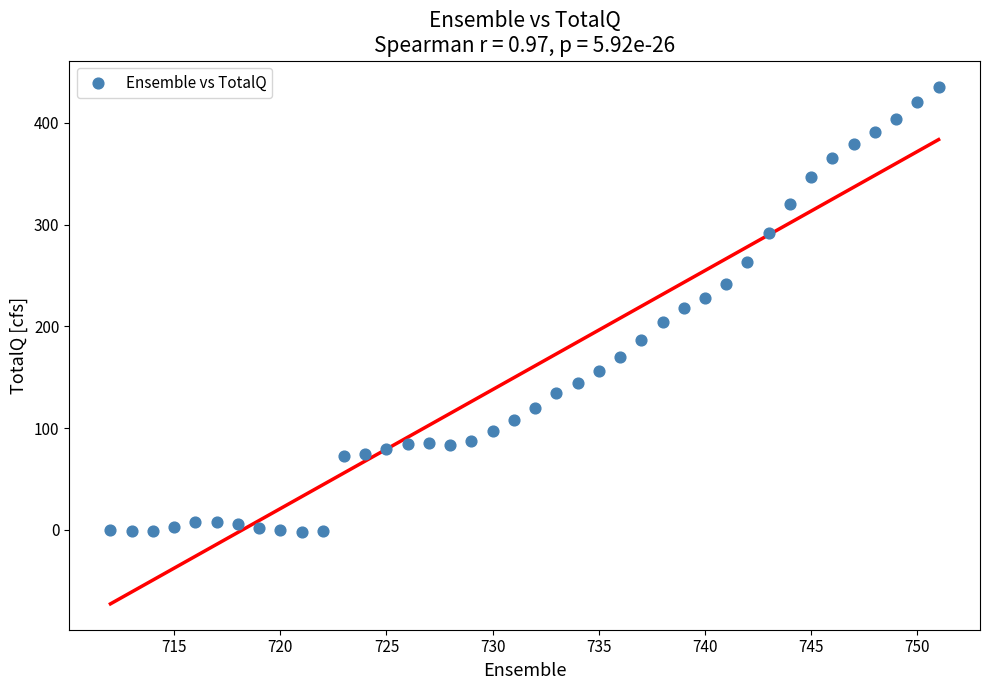

What is the range of Y values (max minus min)?

437.4